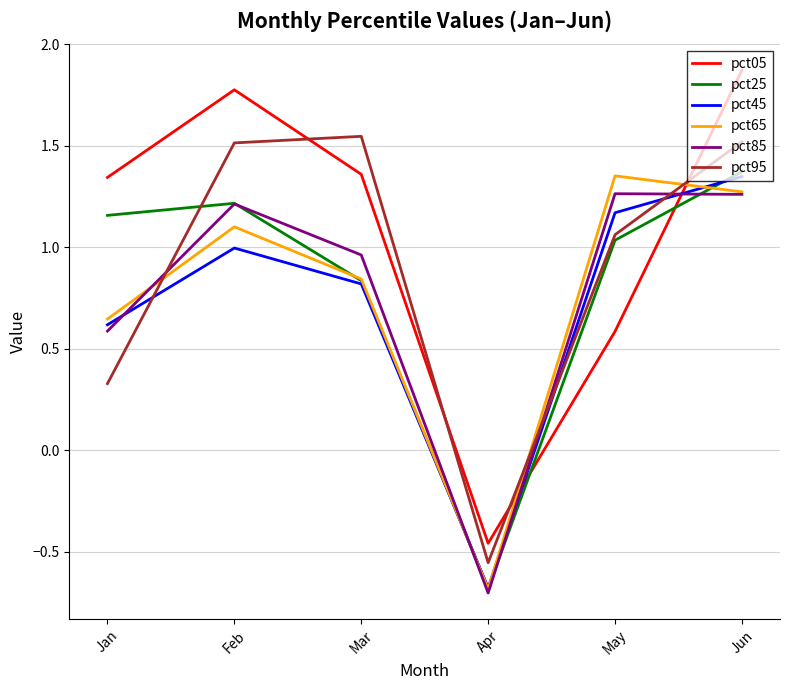

How many lines are shown in the chart?

6